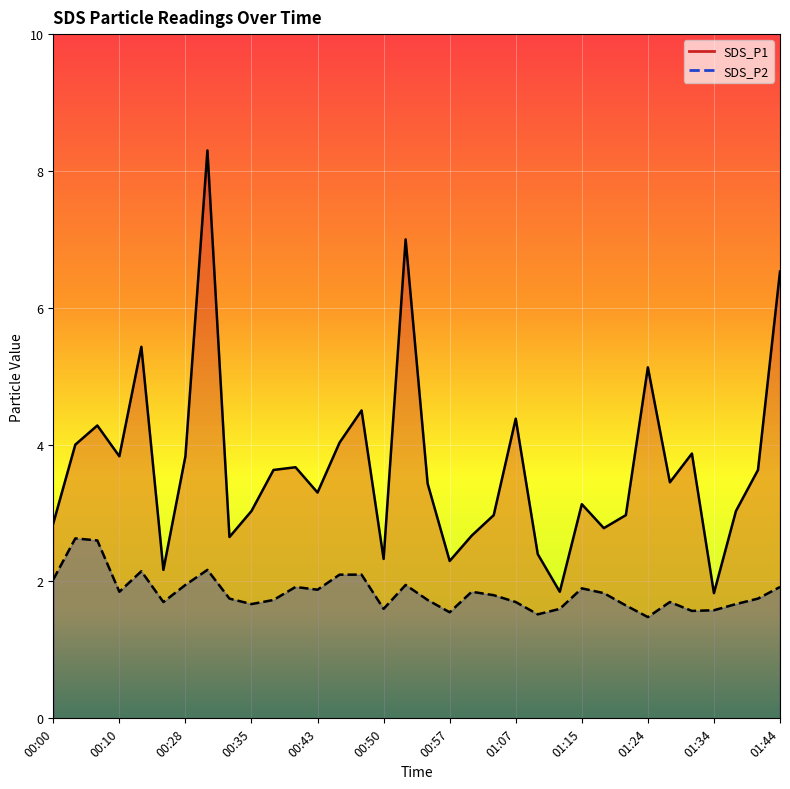

What is the difference between the maximum and second lowest values in the SDS_P2 series?

1.1